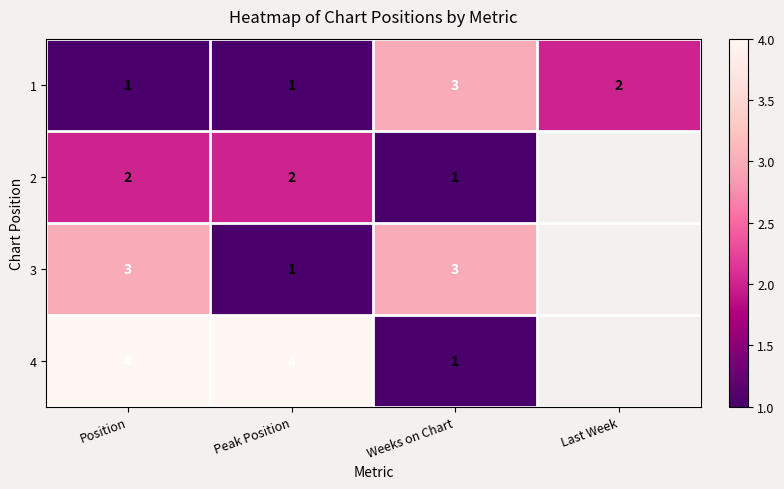

Is the value of 4 at Position greater than the value of 1 at Position?

Yes